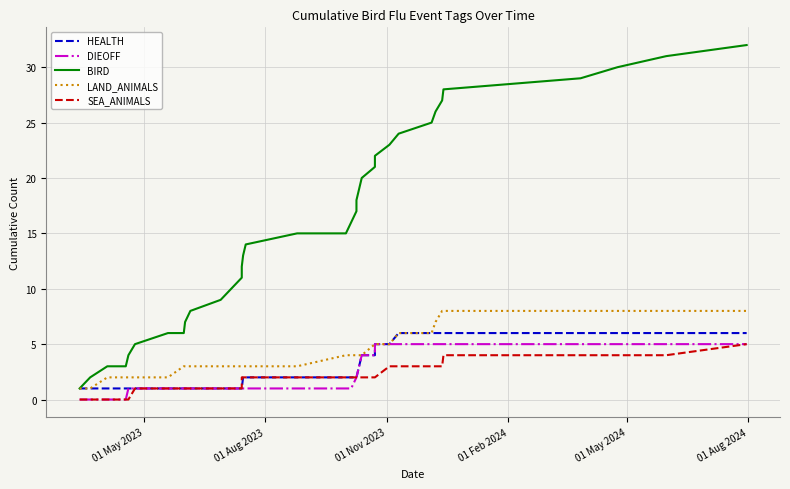

What is the average value of the DIEOFF series?

2